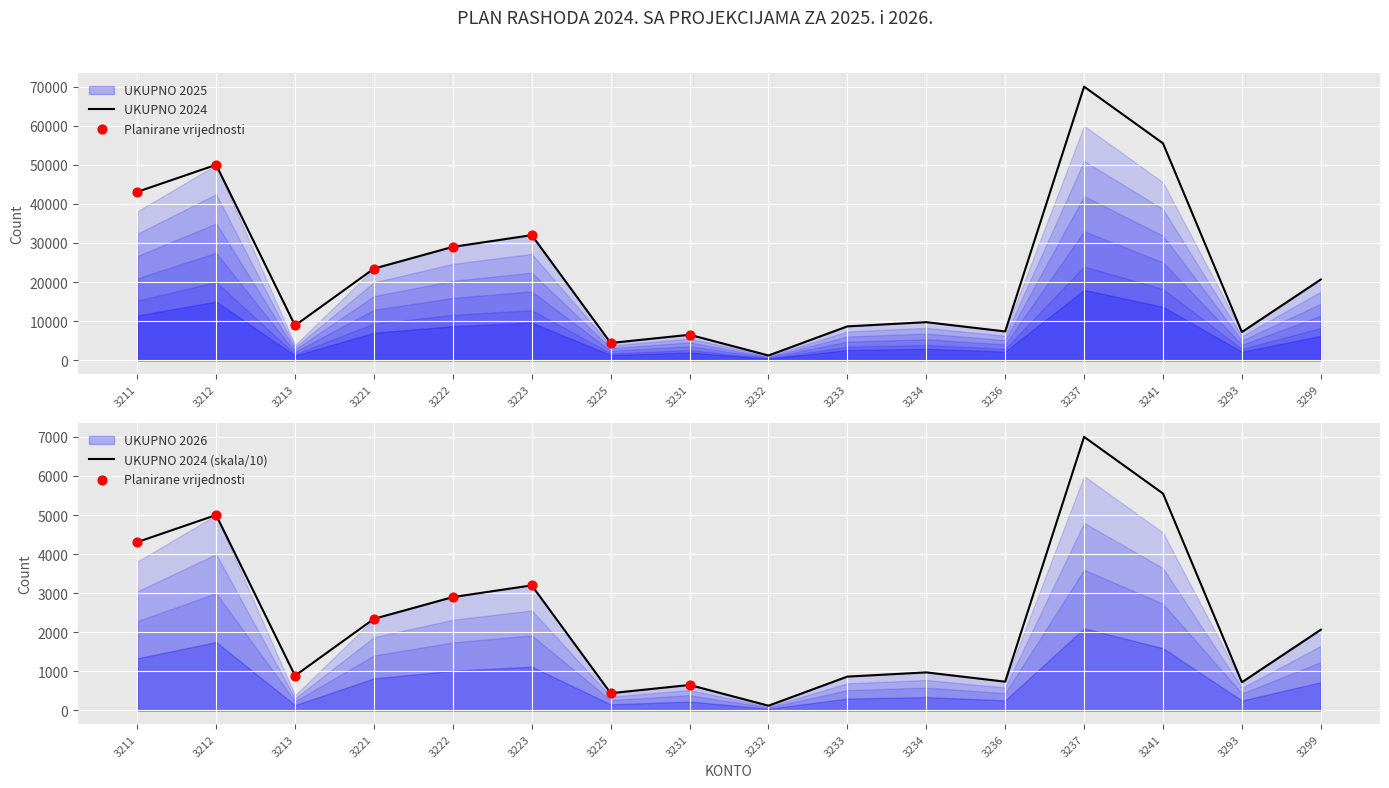

Which series has the largest Y range (max minus min)?

UKUPNO 2024